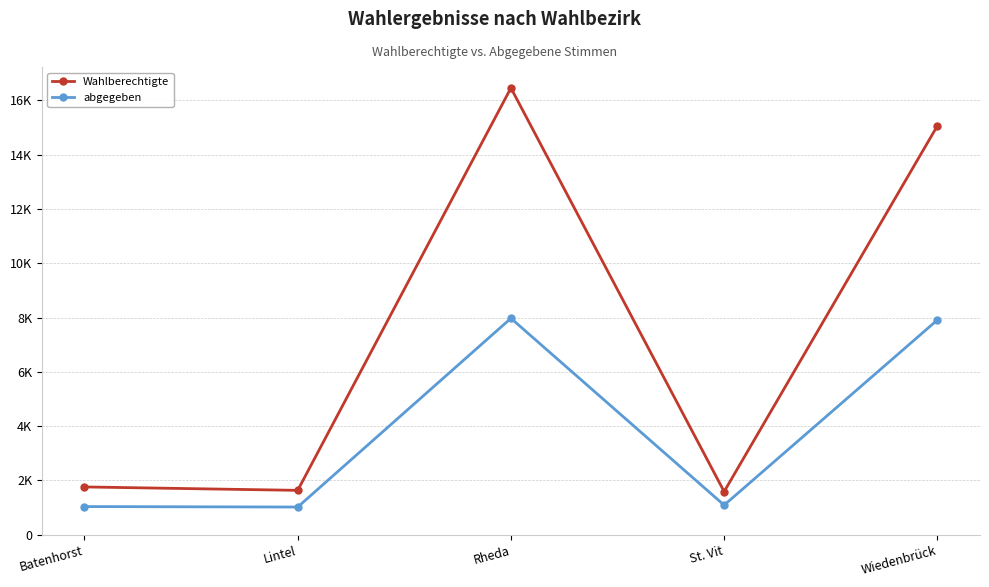

True or false: abgegeben has more than 1 points higher than both neighbors.

False